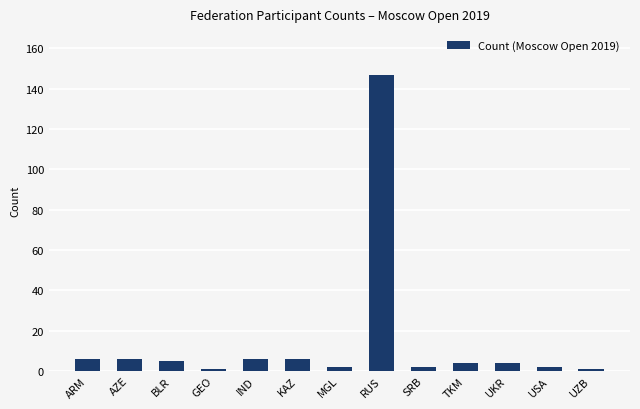

What is the label of the 5th bar from the left?

IND